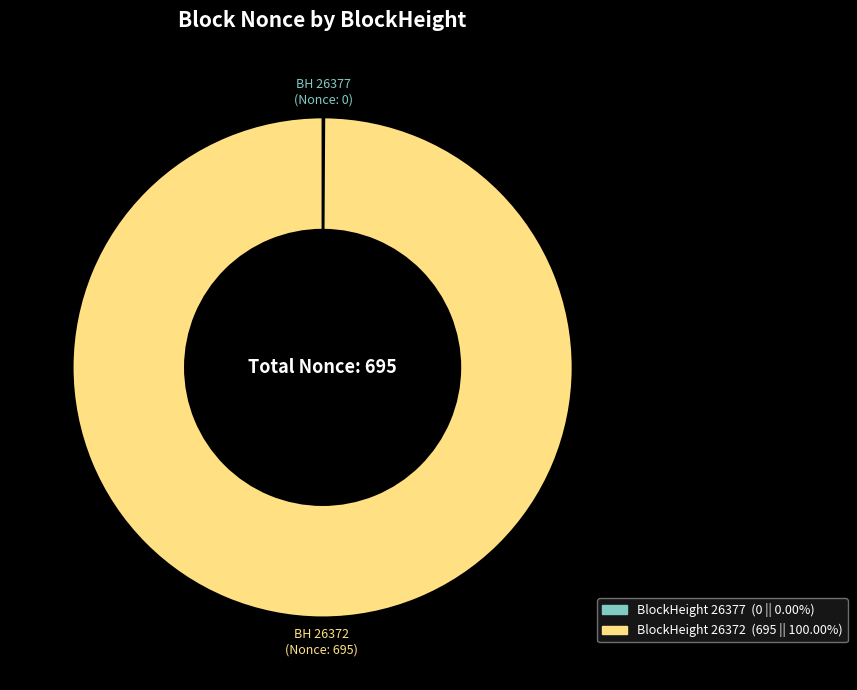

Is there a majority slice in this chart?

Yes